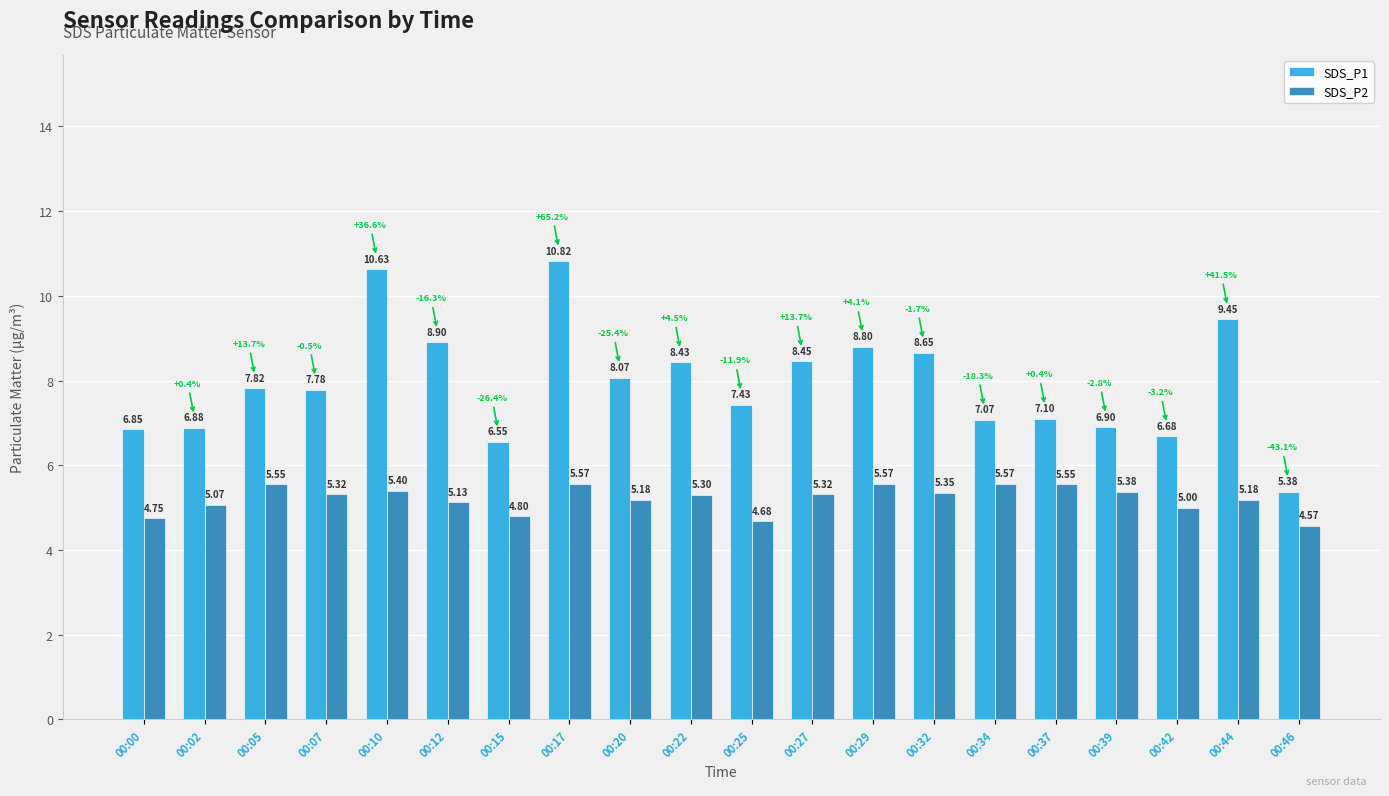

What is the spread (max minus min) of values at 00:39?

1.5